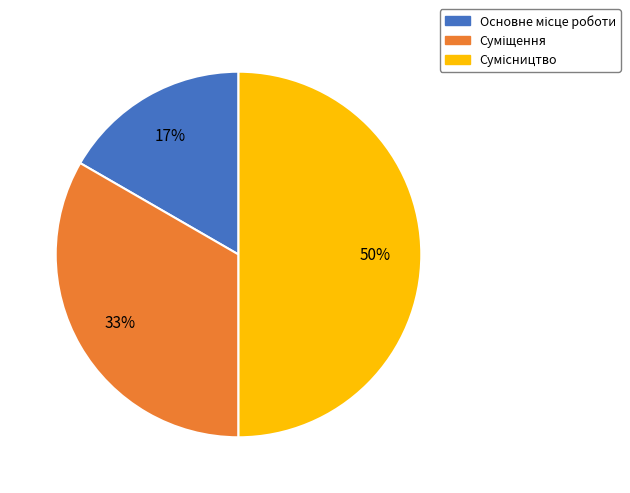

Count the number of slices in the pie.

3